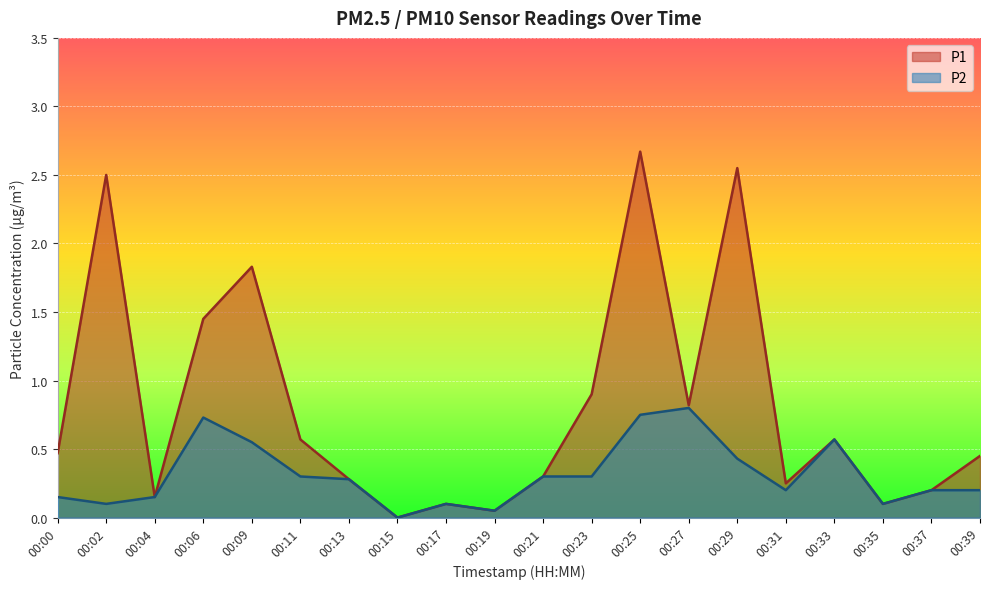

Which category has the lowest value in the P1 series?

00:15